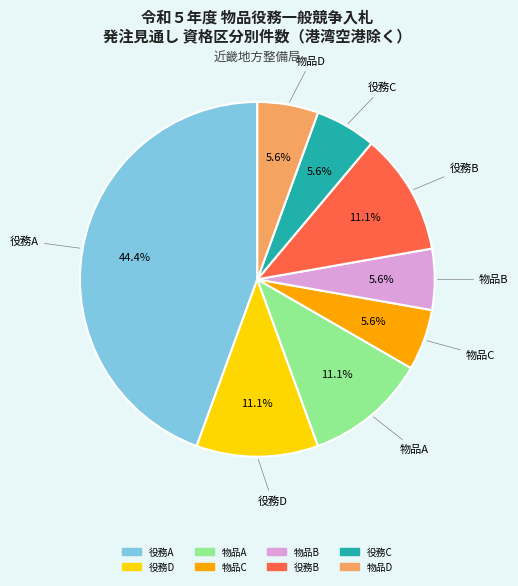

To the nearest percent, what is the average slice percentage?

12%